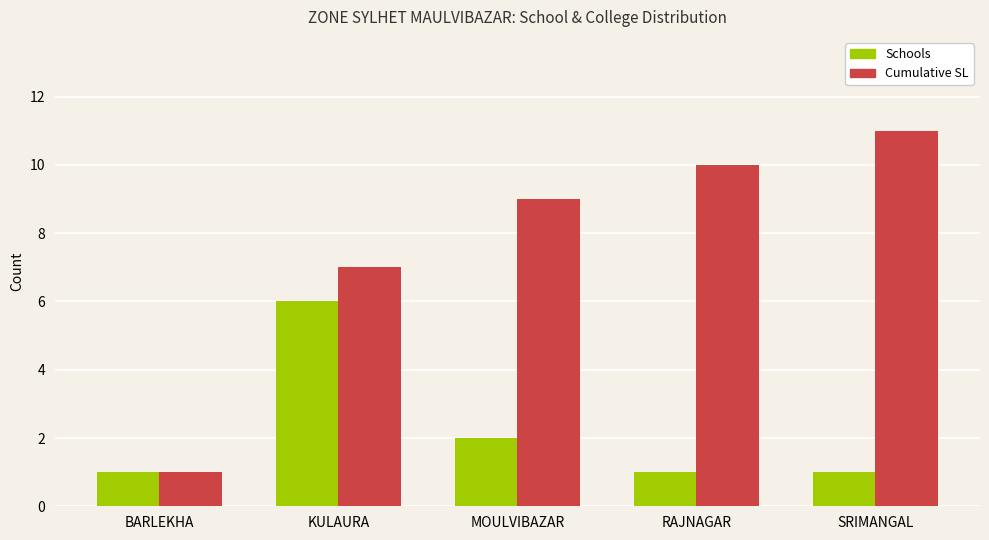

What is the total value across all series at SRIMANGAL?

12